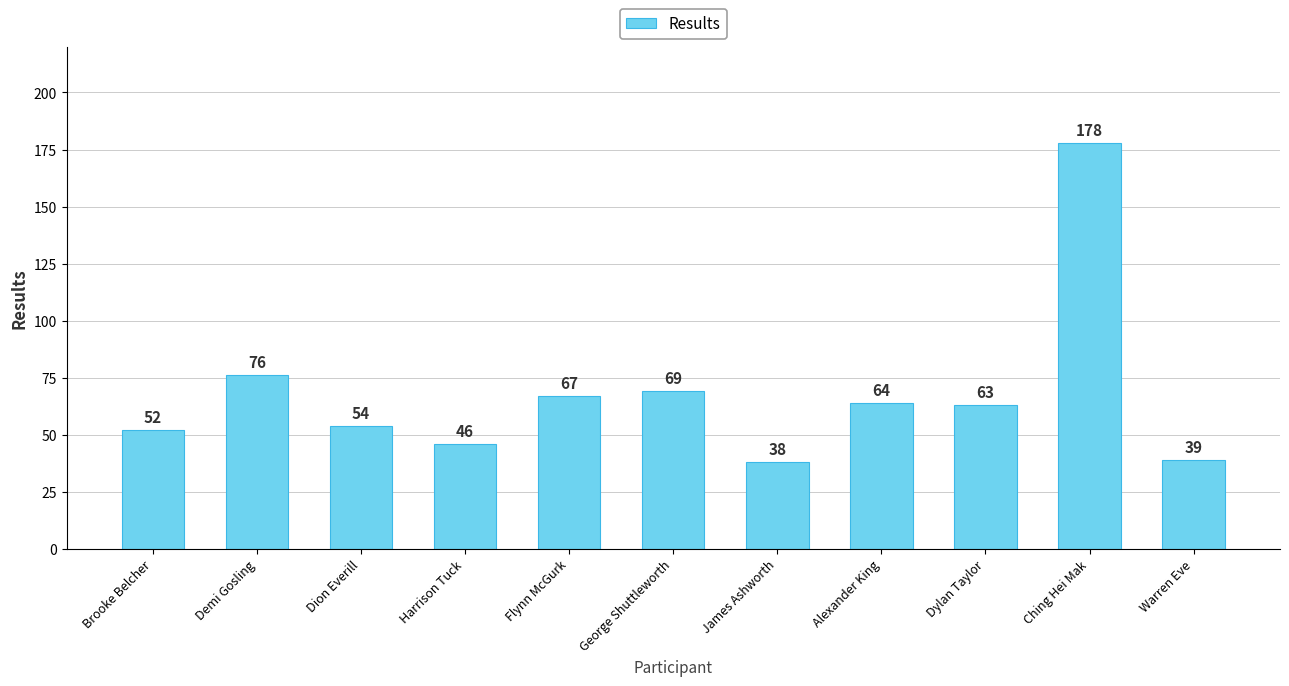

What is the average value?

68